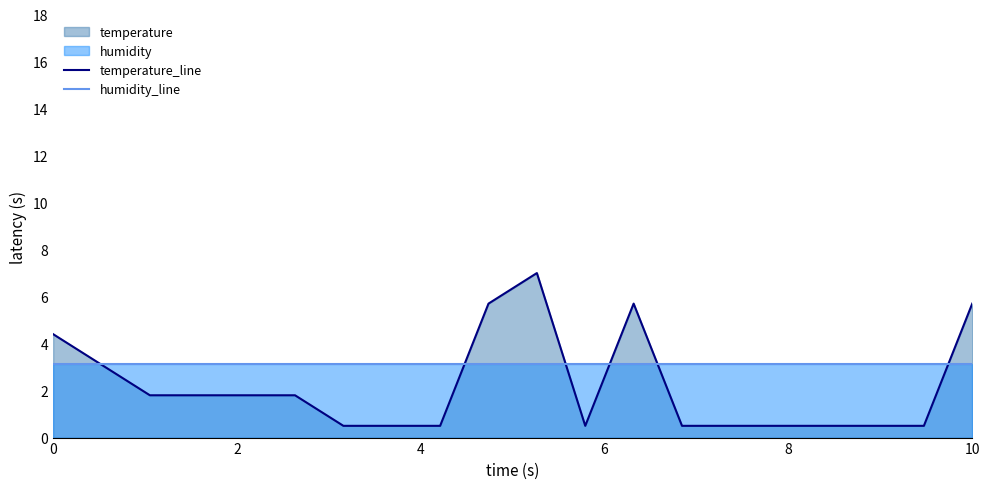

Which series has the largest total across all categories?

humidity_line